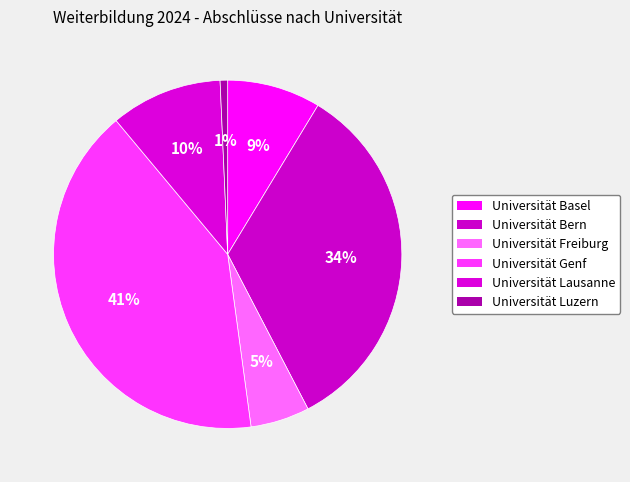

What percentage is NOT represented by Universität Luzern?

99.3%